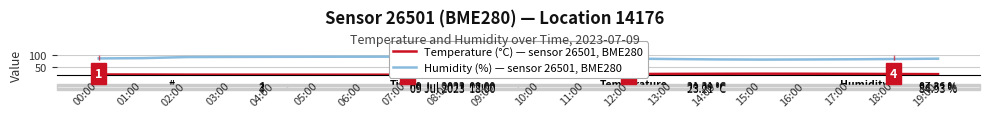

What is the difference between the maximum and minimum values in the Temperature (°C) series?

4.2